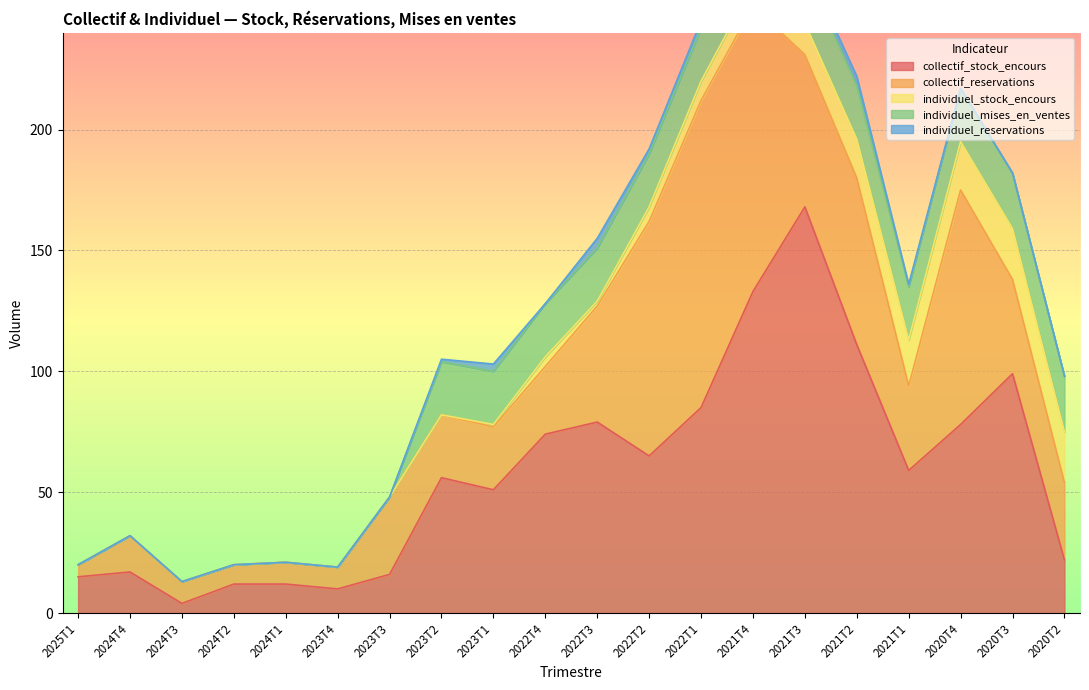

Where is the first local minimum for individuel_stock_encours?

2022T3